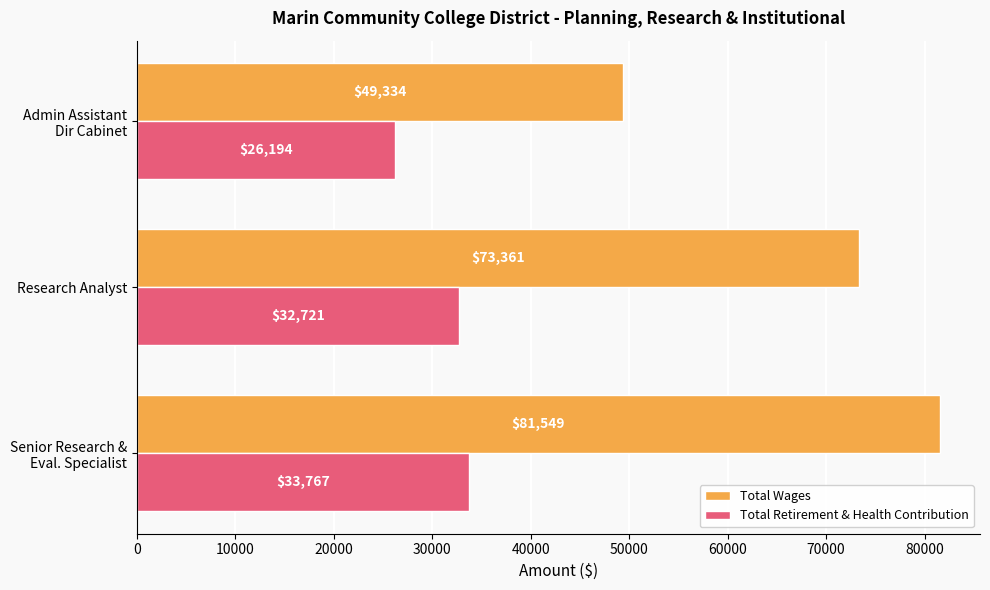

Which series has the largest range (max minus min)?

Total Wages